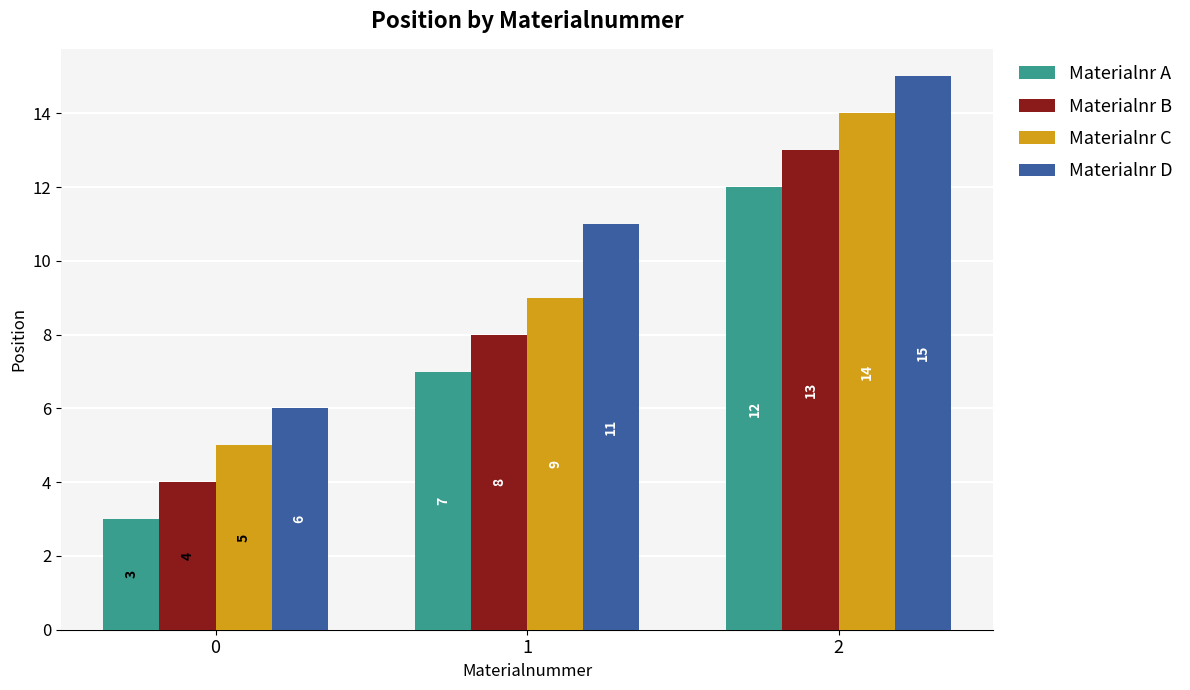

What is the difference between the Materialnr B values at 0 and 1?

4